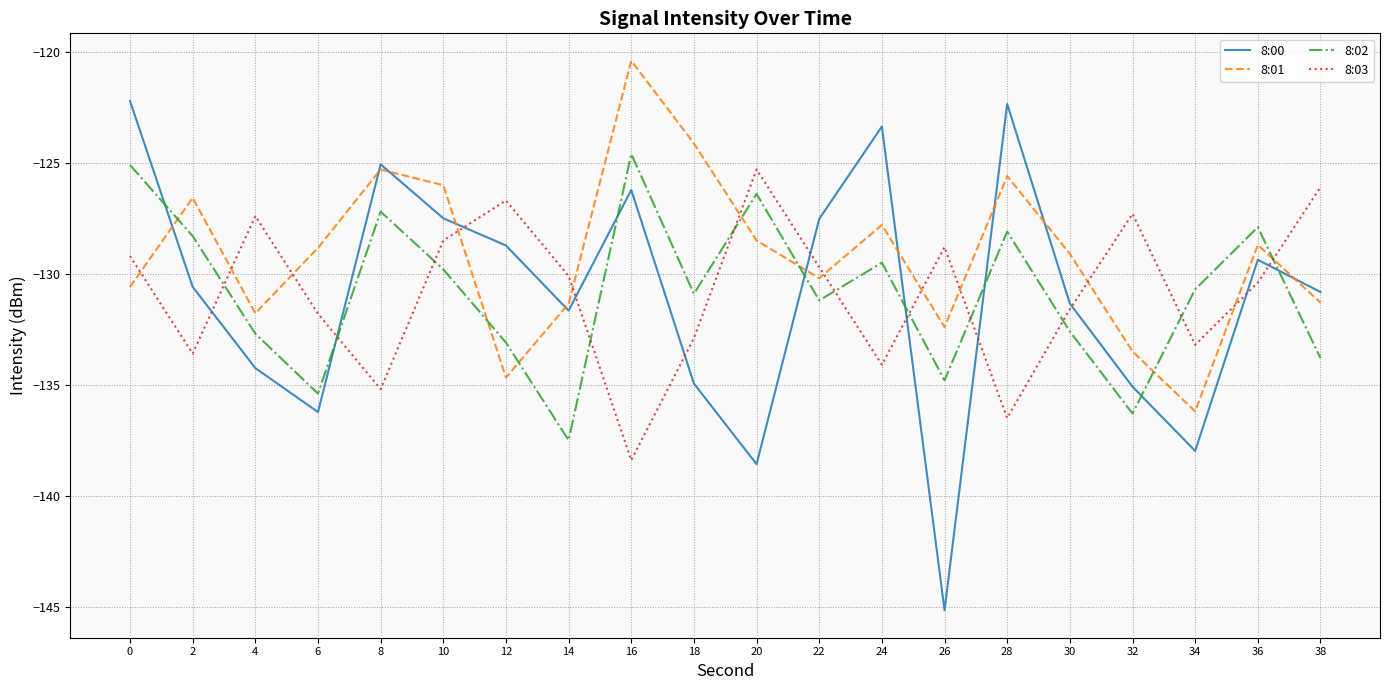

What is the spread (max minus min) of values at 18?

10.8